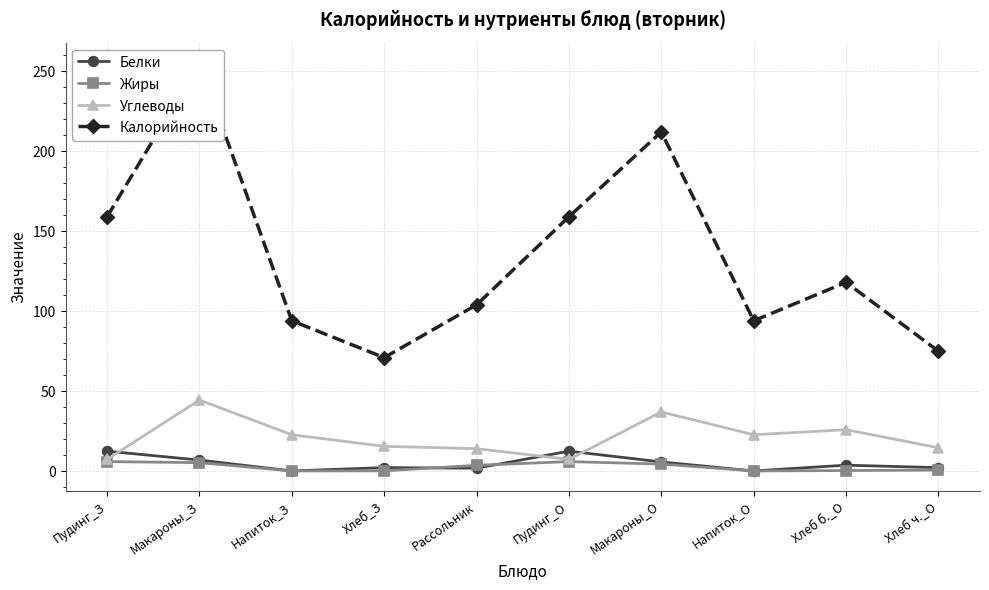

At how many categories does at least one series exceed 59?

10